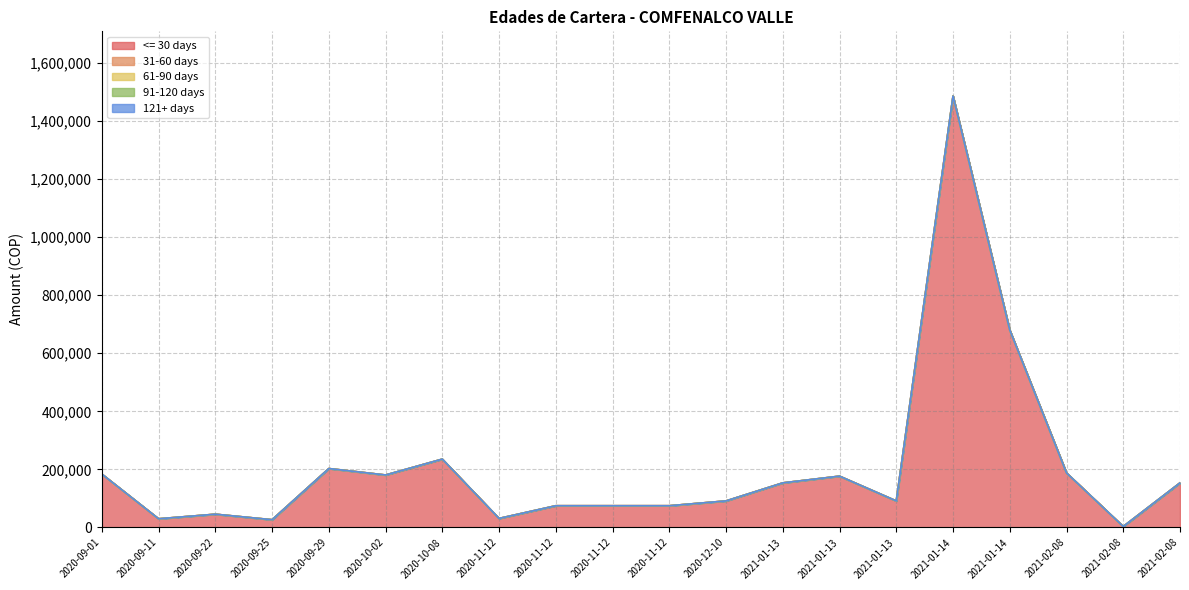

How many values in the <= 30 days series exceed 153640?

8